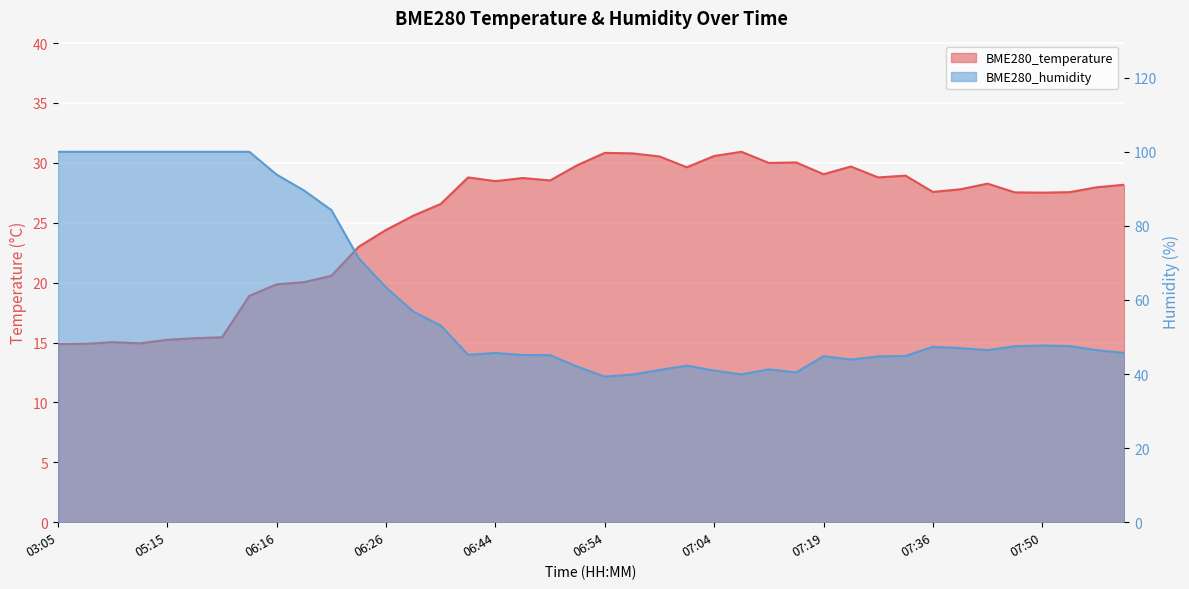

At which label does BME280_humidity first exceed 47?

03:05